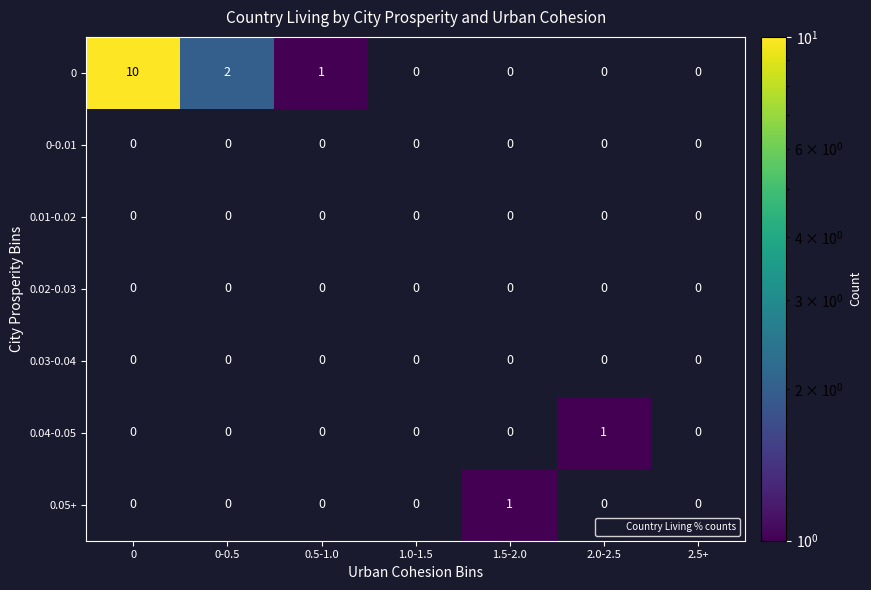

What is the maximum value shown in the chart?

10.0